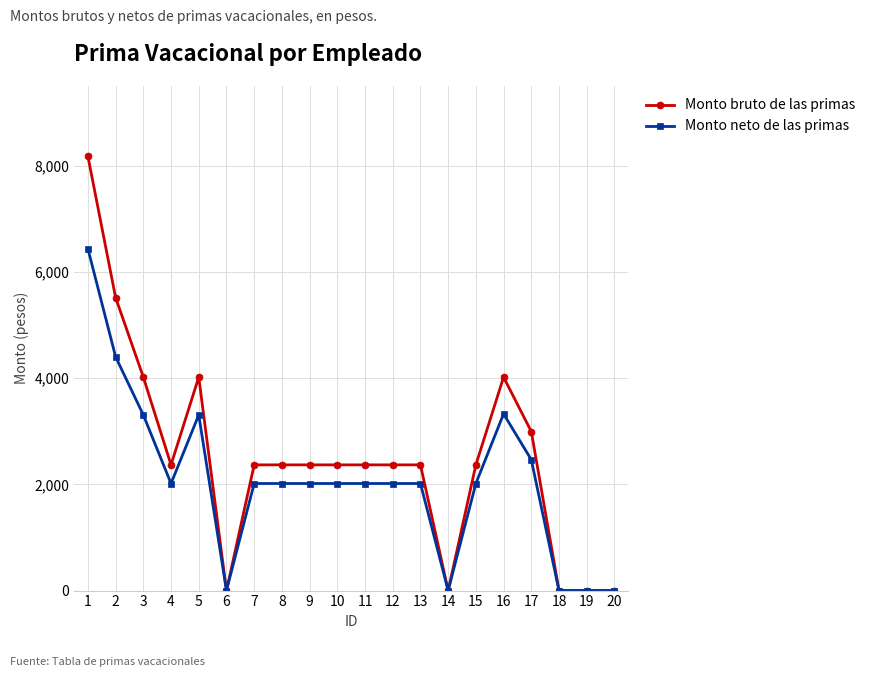

Rank the series by their maximum value, from lowest to highest.

Monto neto de las primas, Monto bruto de las primas